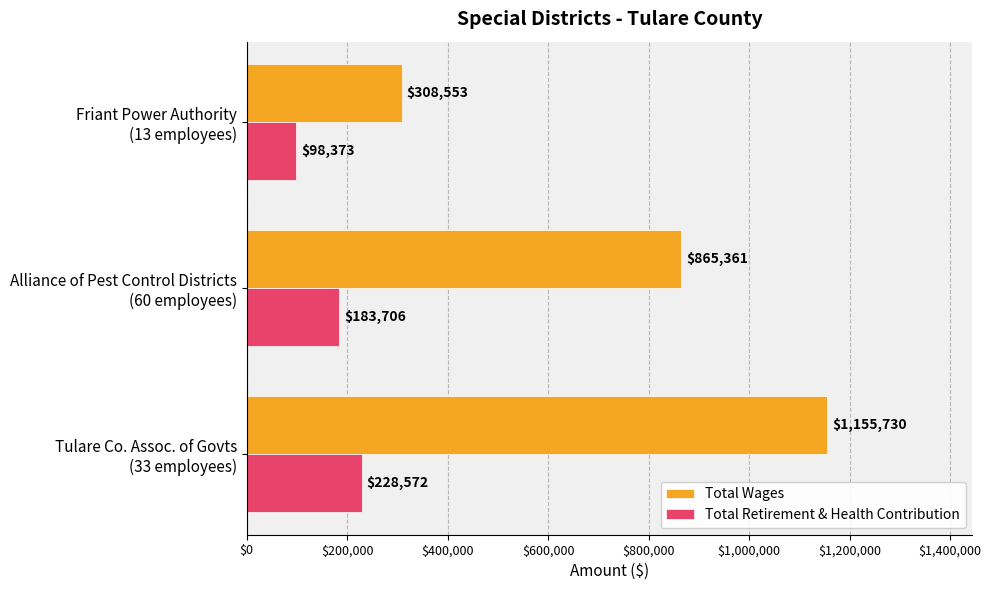

List the series in order of their peak value, lowest first.

Total Retirement & Health Contribution, Total Wages